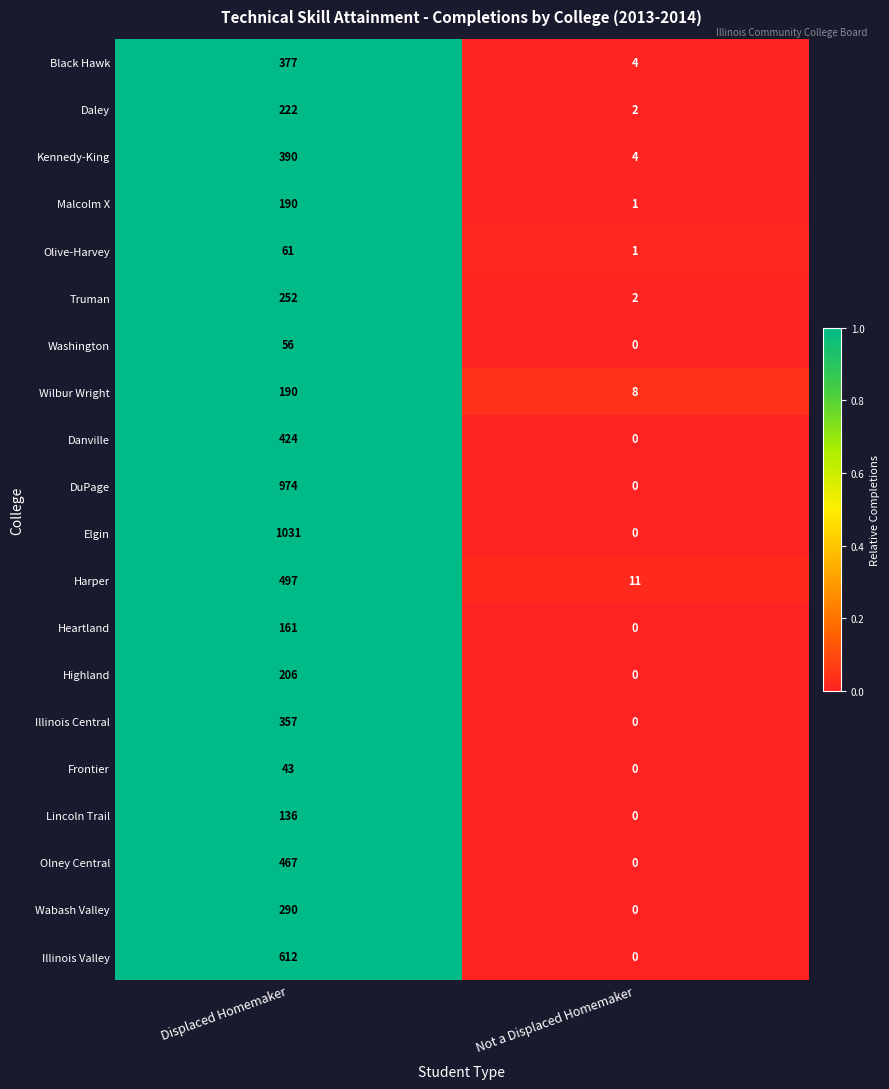

Which series has the largest total across all categories?

Elgin